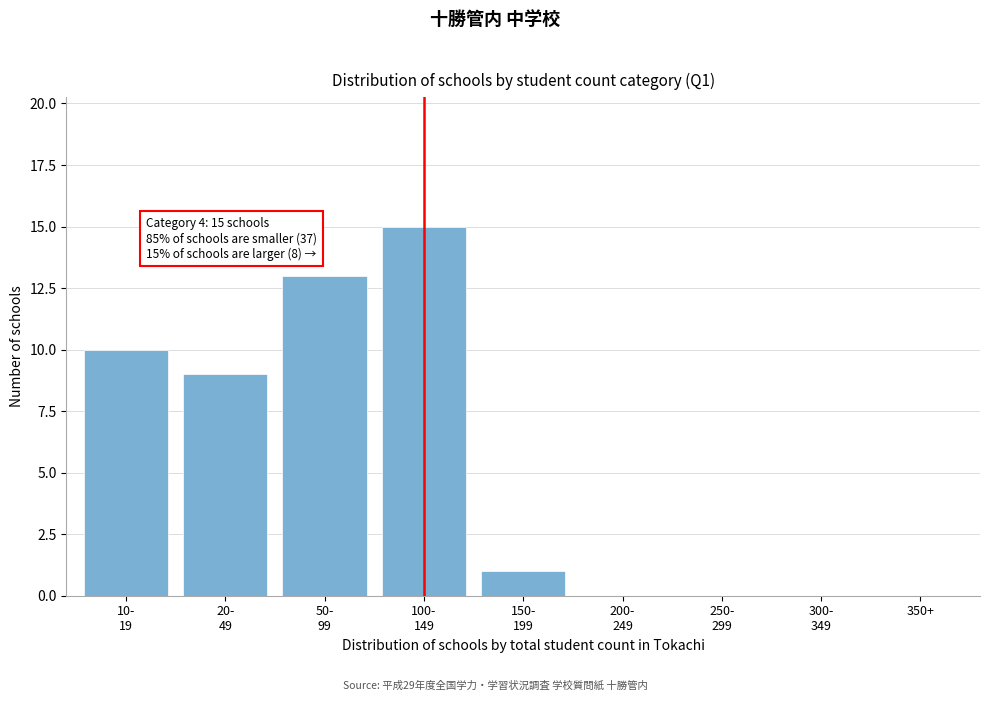

What is the greatest value displayed?

15